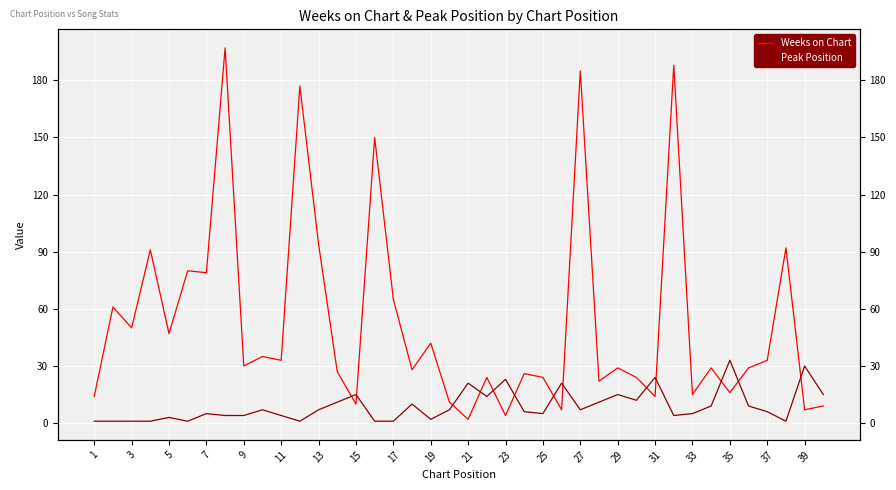

Which series changed the most between 13 and 15?

Weeks on Chart